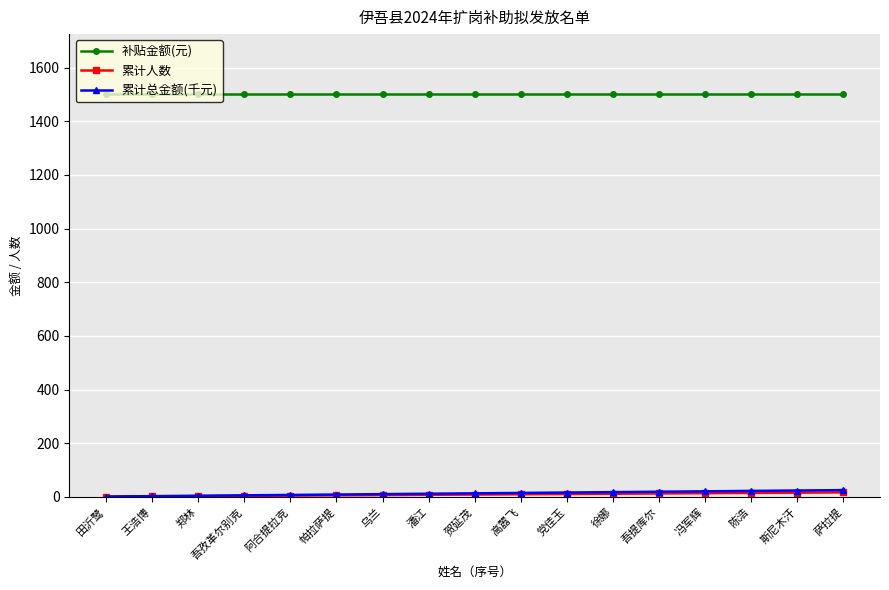

True or false: 补贴金额(元) has a value of 1952.0 at 王浩博.

False